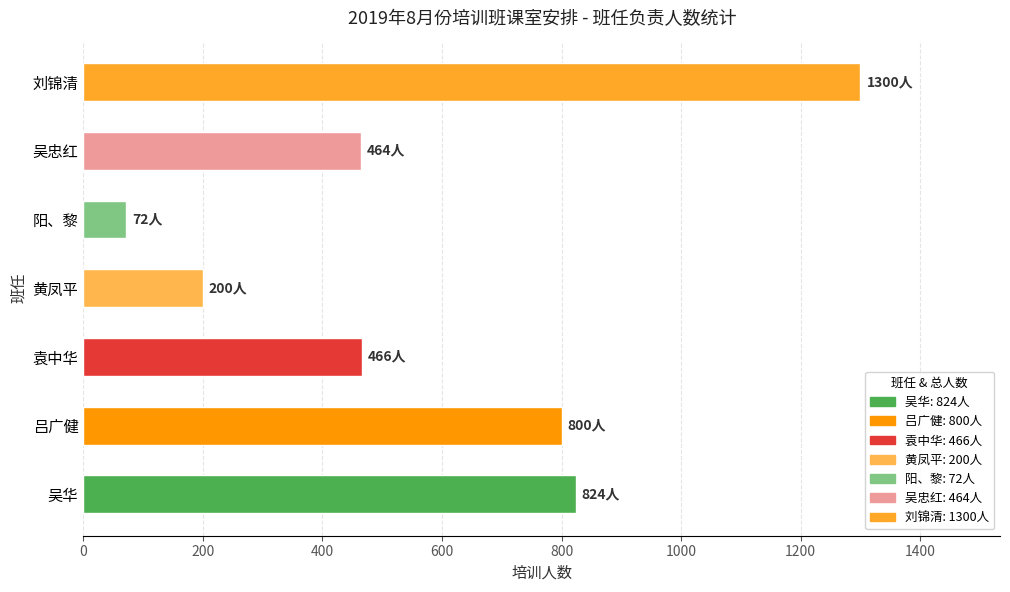

The chart shows a value of 824 at 吴华. True or false?

True